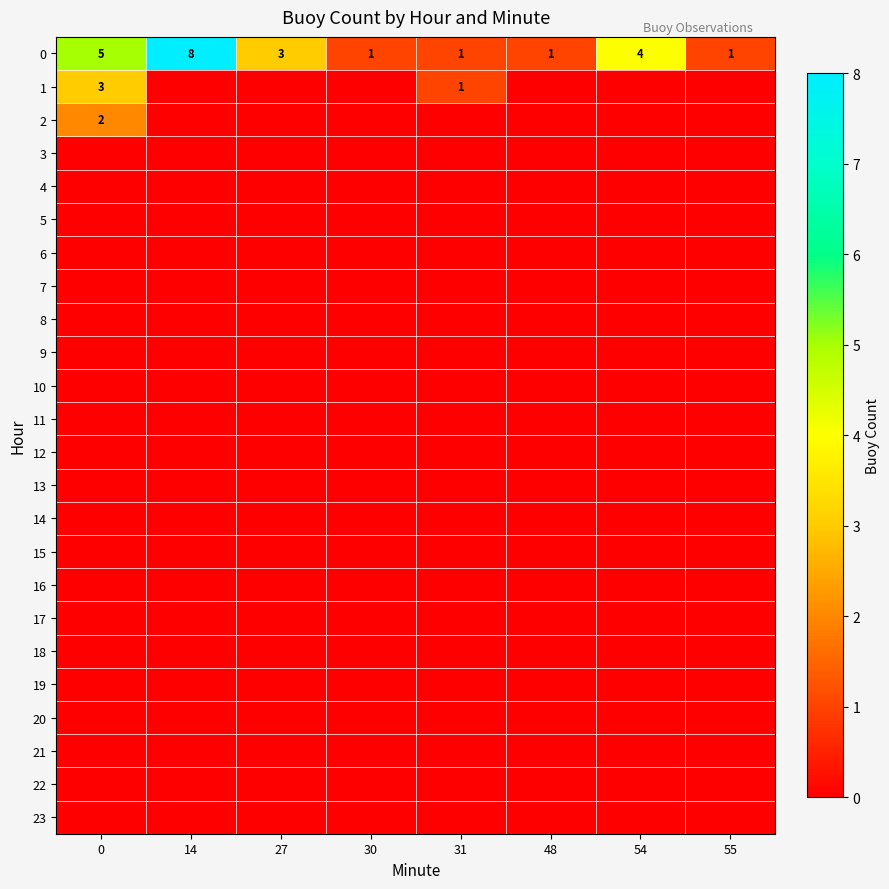

How many series are shown in this chart?

24